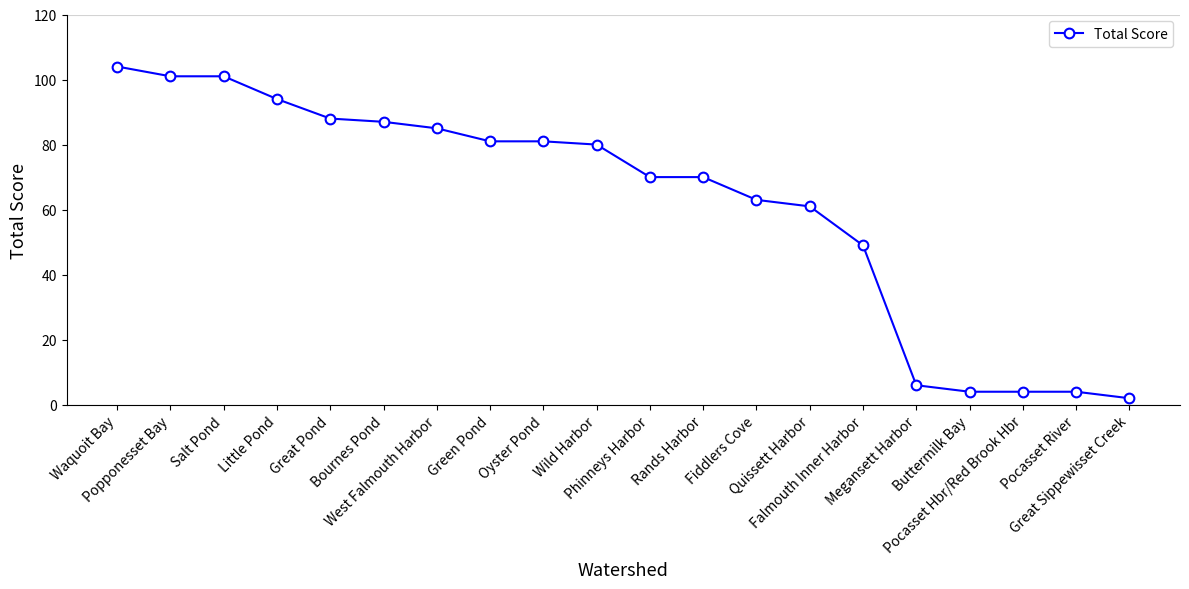

Reading left to right, extract all data points from this chart.

104	101	101	94	88	87	85	81	81	80	70	70	63	61	49	6	4	4	4	2